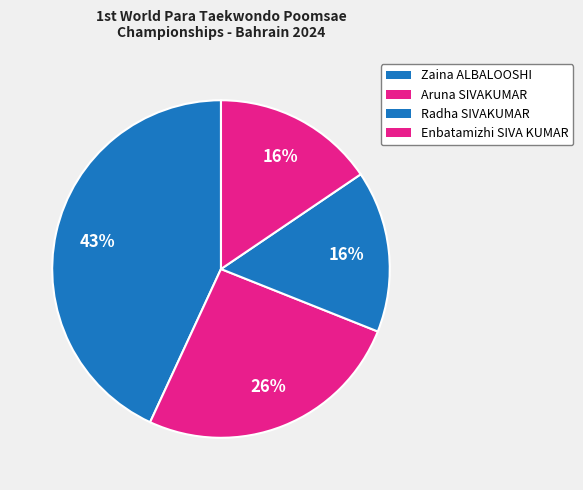

Count the number of slices in the pie.

4